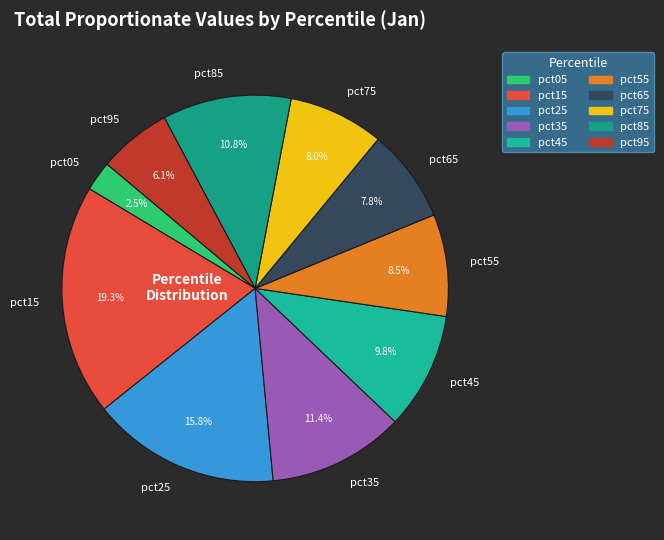

True or false: pct65 accounts for 19% of the total.

False